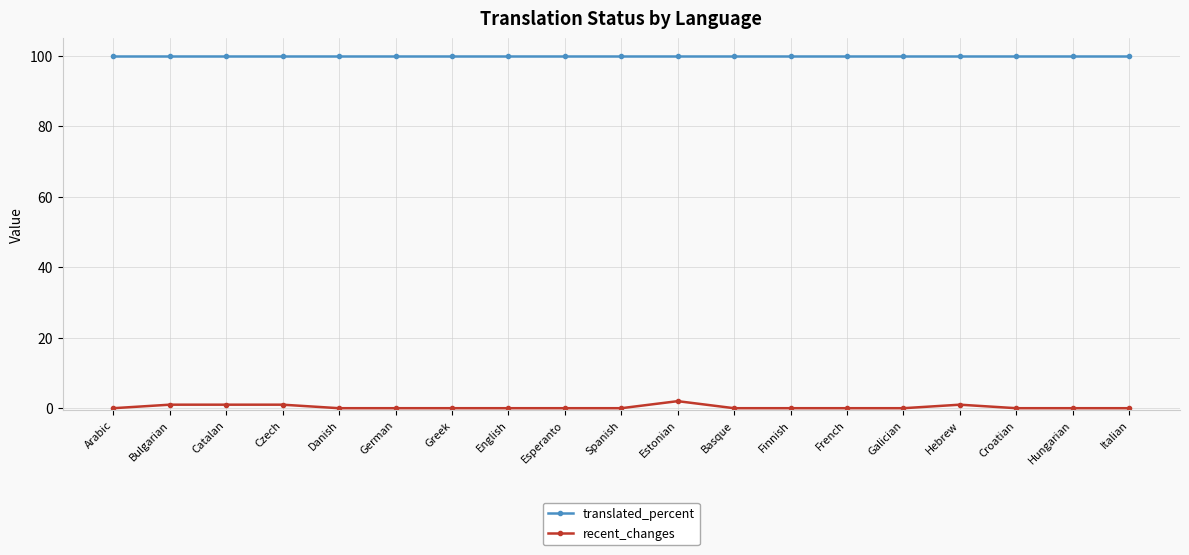

At how many categories does at least one series exceed 20?

19